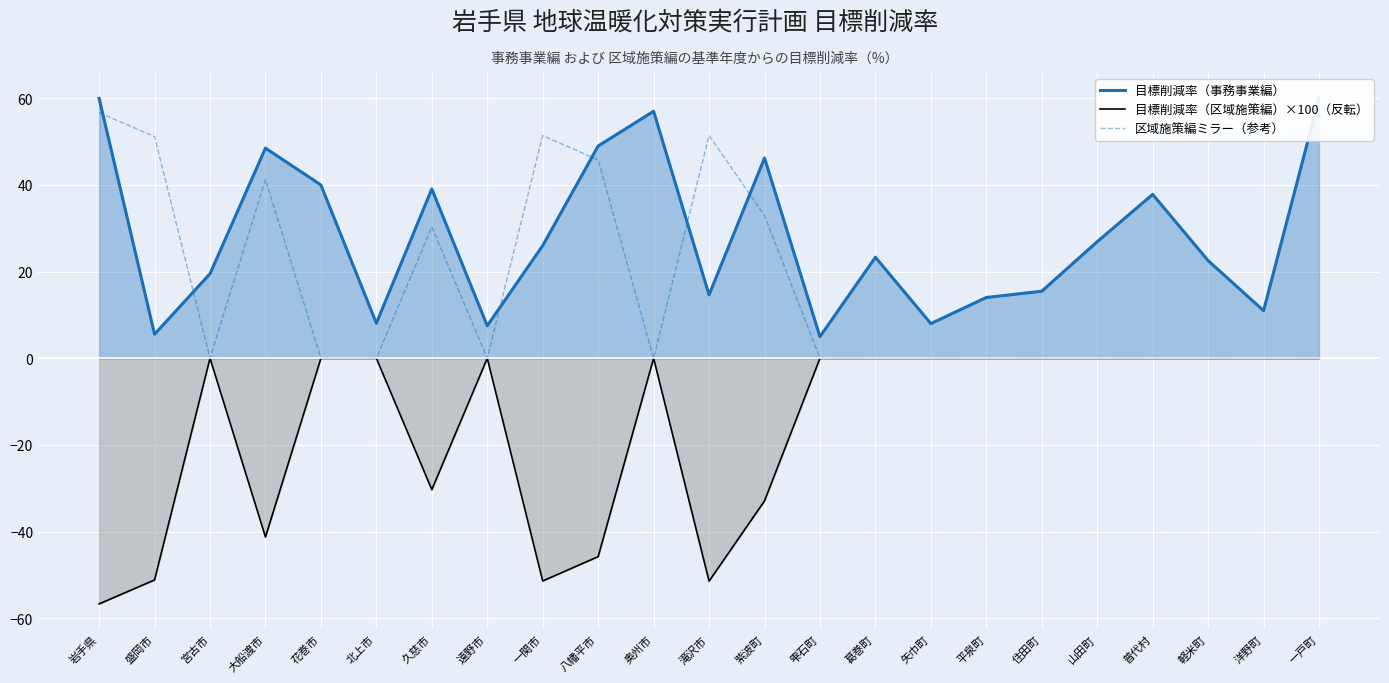

What is the average value of the 目標削減率（区域施策編）×100（反転） series?

-15.7